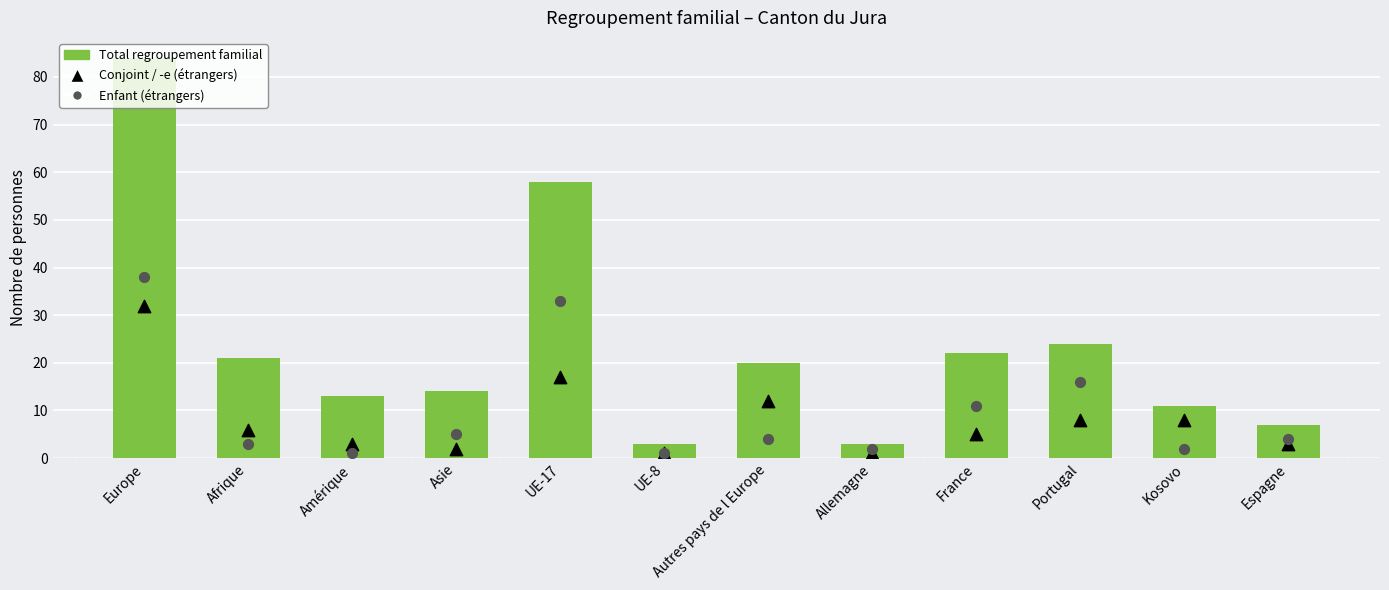

Which series reaches the maximum Y coordinate?

Total regroupement familial